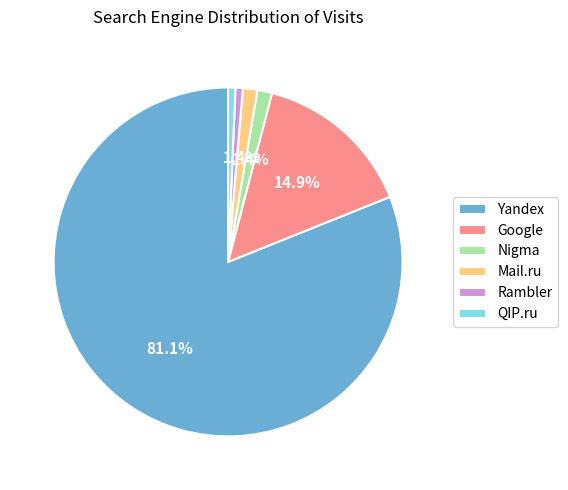

To the nearest percent, what is the combined percentage of Mail.ru and Nigma?

3%